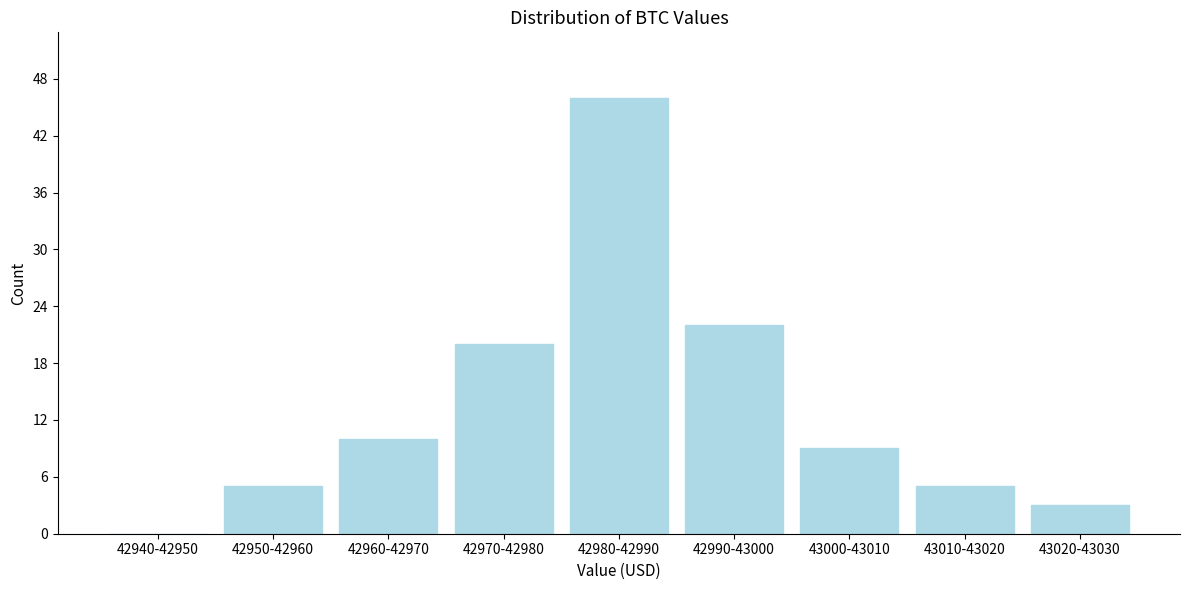

Reading right to left, transcribe all the data shown in this chart.

43020-43030=3	43010-43020=5	43000-43010=9	42990-43000=22	42980-42990=46	42970-42980=20	42960-42970=10	42950-42960=5	42940-42950=0